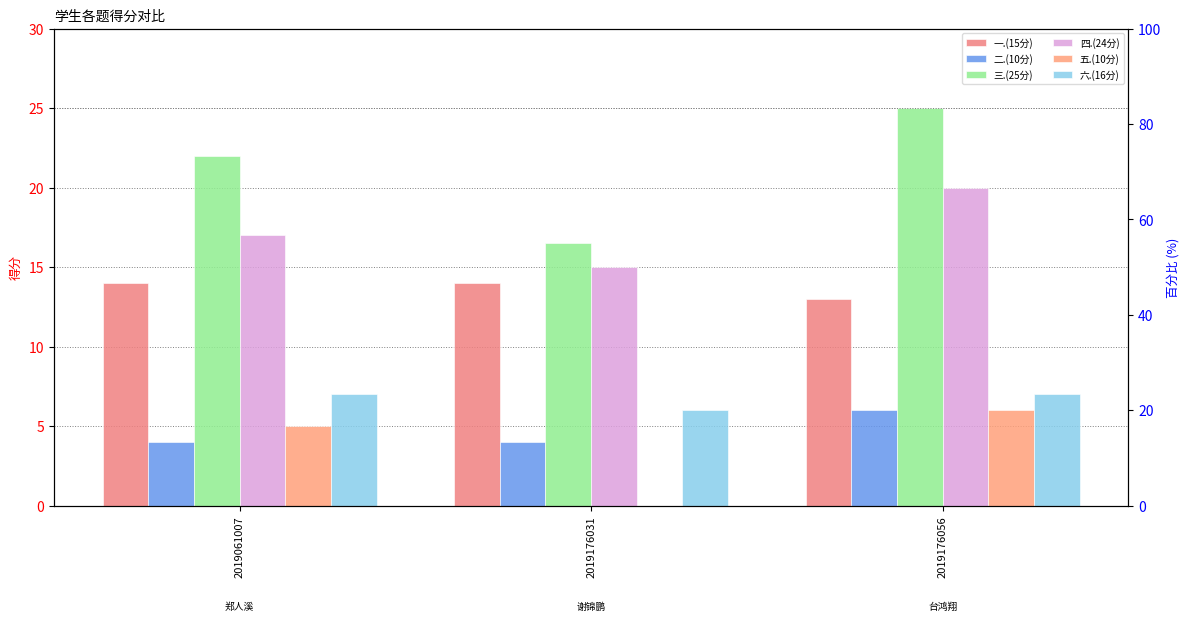

Does the chart contain stacked bars?

No